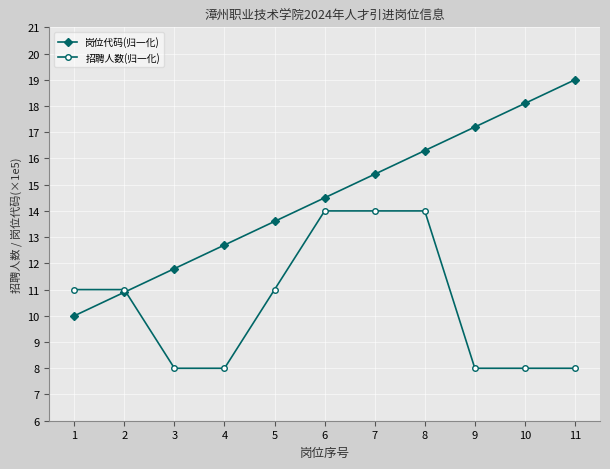

True or false: 岗位代码(归一化) has more than 0 points higher than both neighbors.

False